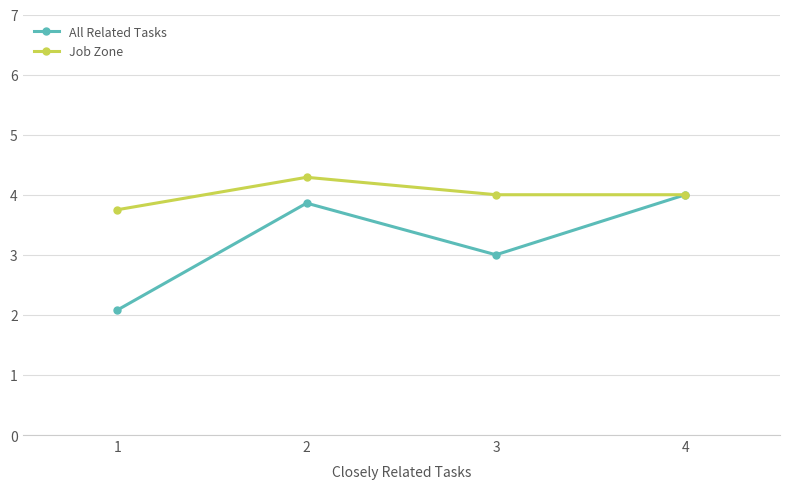

The value of Job Zone at 3 is 1.1. True or false?

False